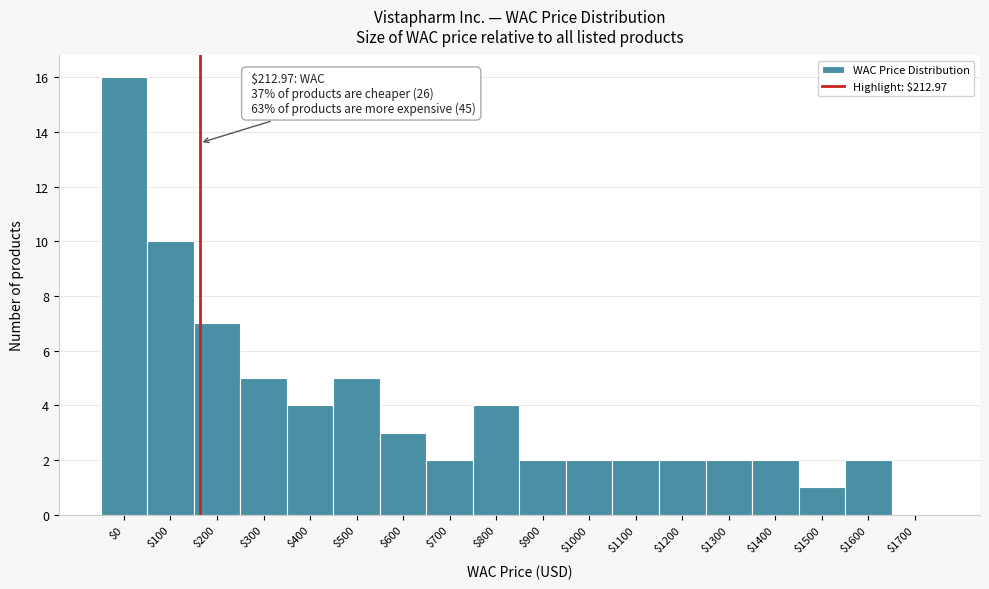

At which label is the value closest to 8?

$200